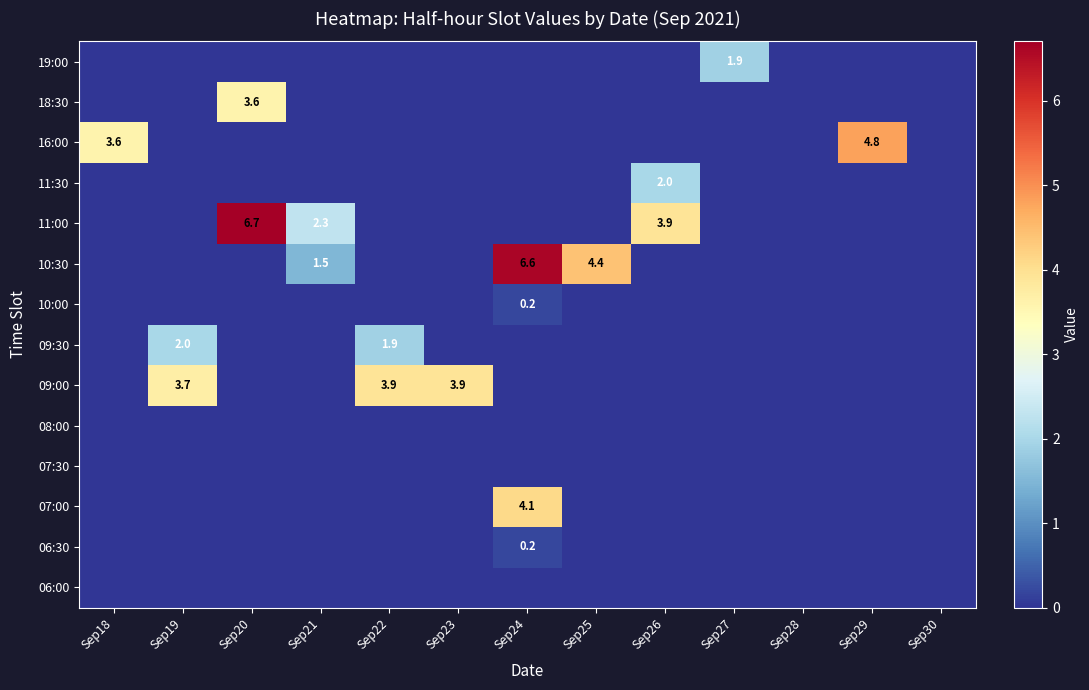

Rank the series at Sep26 from highest to lowest value.

11:00, 11:30, 06:00, 06:30, 07:00, 07:30, 08:00, 09:00, 09:30, 10:00, 10:30, 16:00, 18:30, 19:00